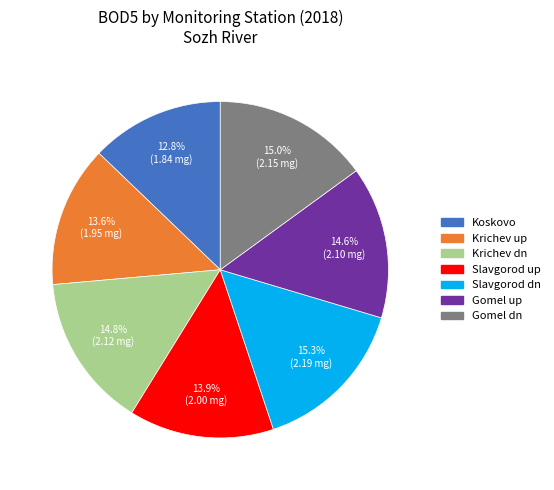

Is there a majority slice in this chart?

No